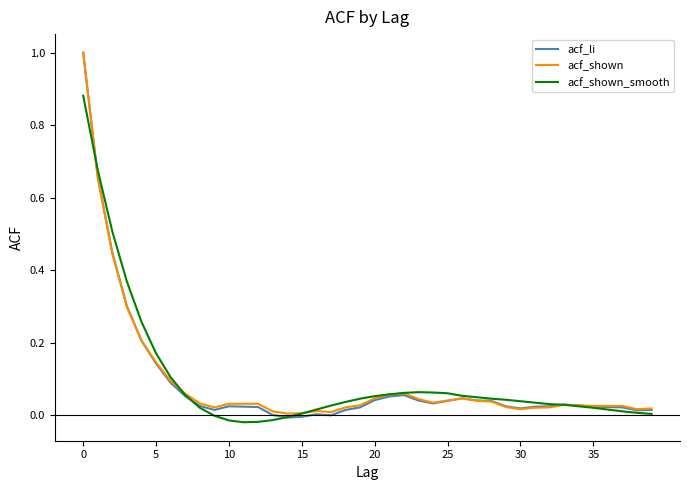

What is the greatest value displayed?

1.0